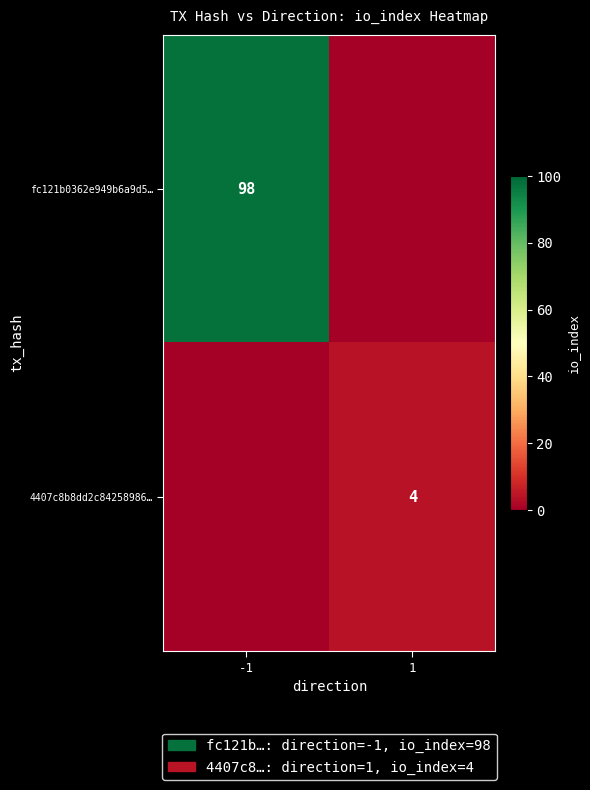

The value of fc121b0362e949b6a9d5… at -1 is 65. True or false?

False